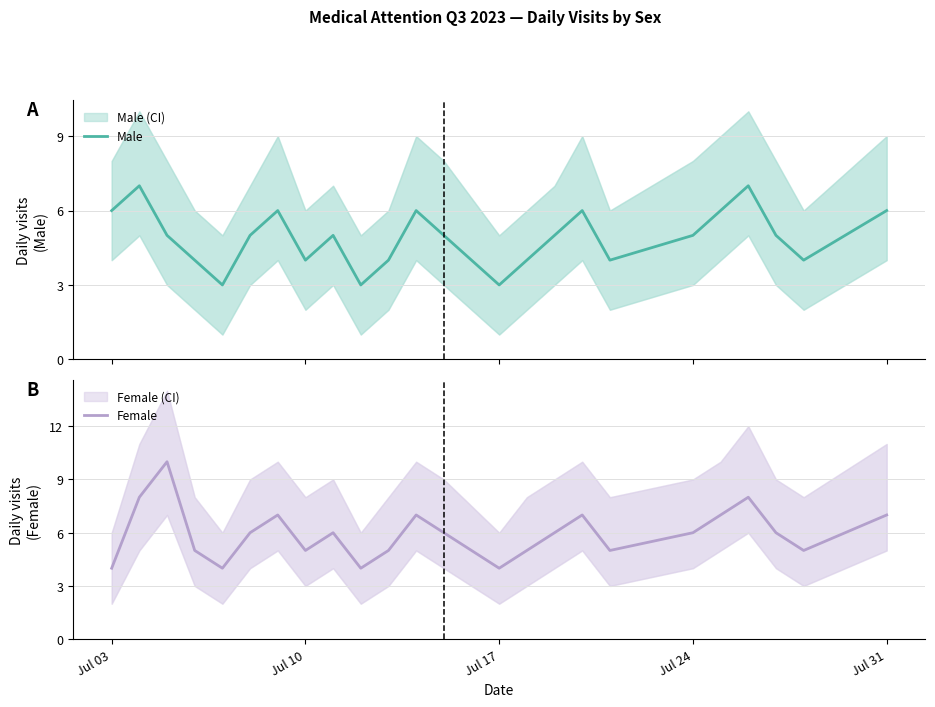

What are all the series names shown in the legend?

Male, Female